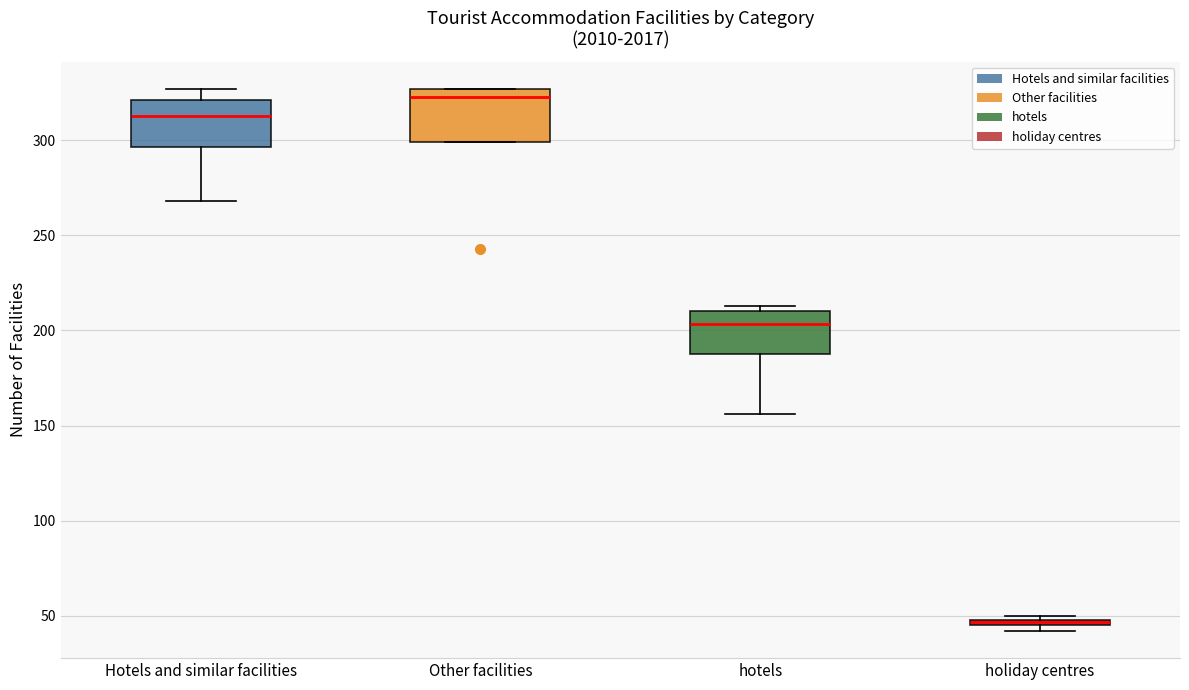

Where is the lower edge of the box for holiday centres on the y-axis? The values are not printed on the chart, so give them approximately, as read against the axis.

45